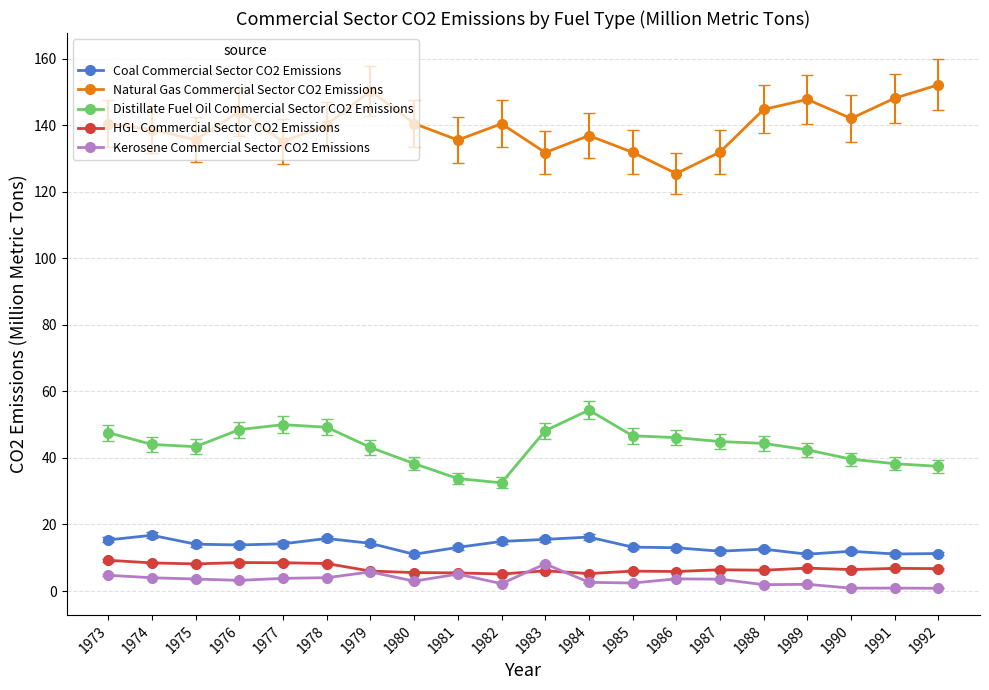

True or false: Distillate Fuel Oil Commercial Sector CO2 Emissions and Coal Commercial Sector CO2 Emissions cross at least once.

False